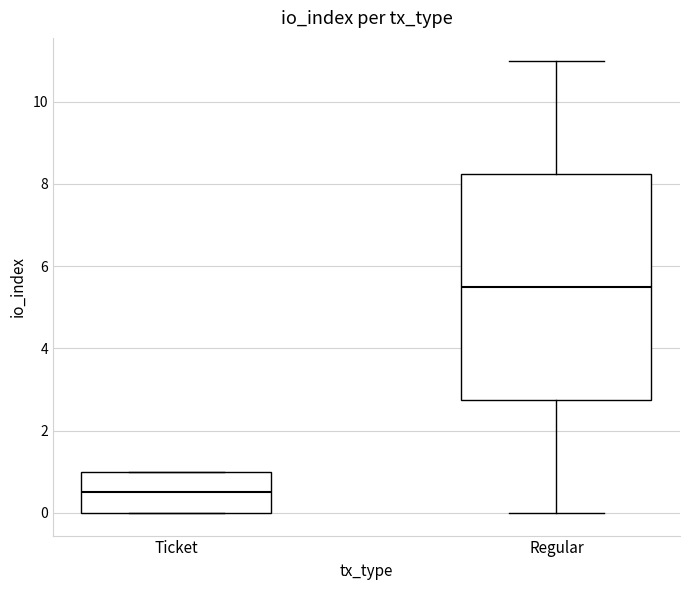

Which box's median line is the lowest?

Ticket